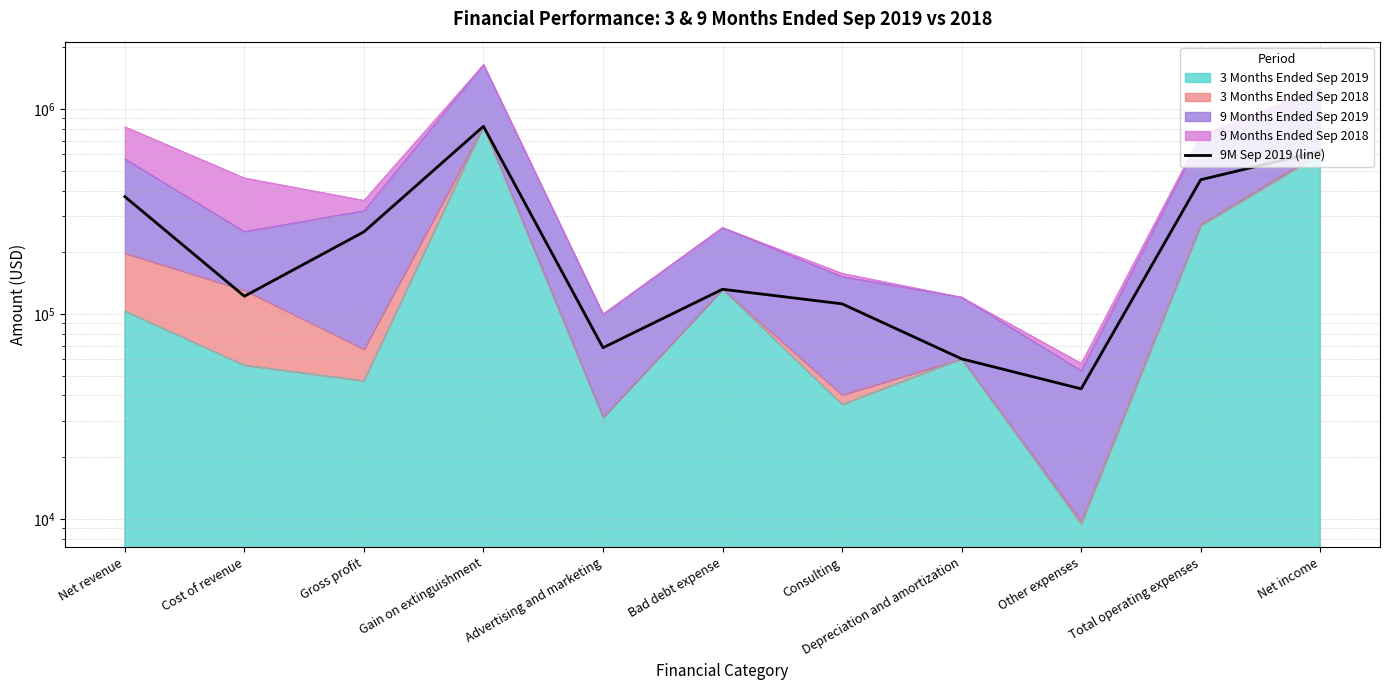

What is the change in value from Cost of revenue to Net income?

+501200